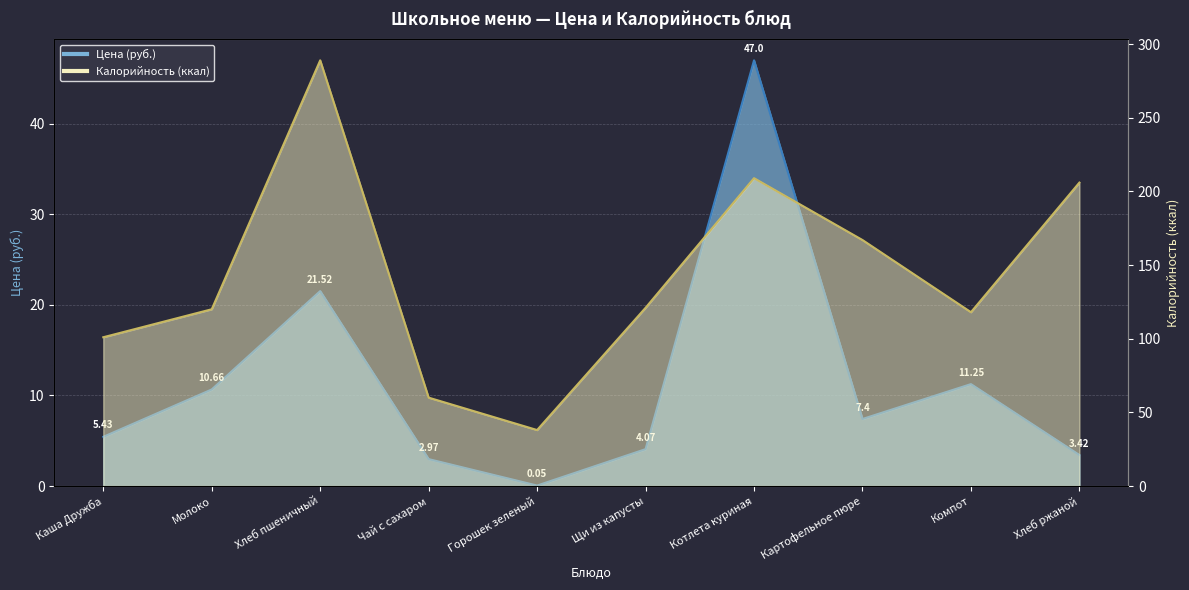

What is the sum of the Калорийность values at Хлеб ржаной and Чай с сахаром?

266.0